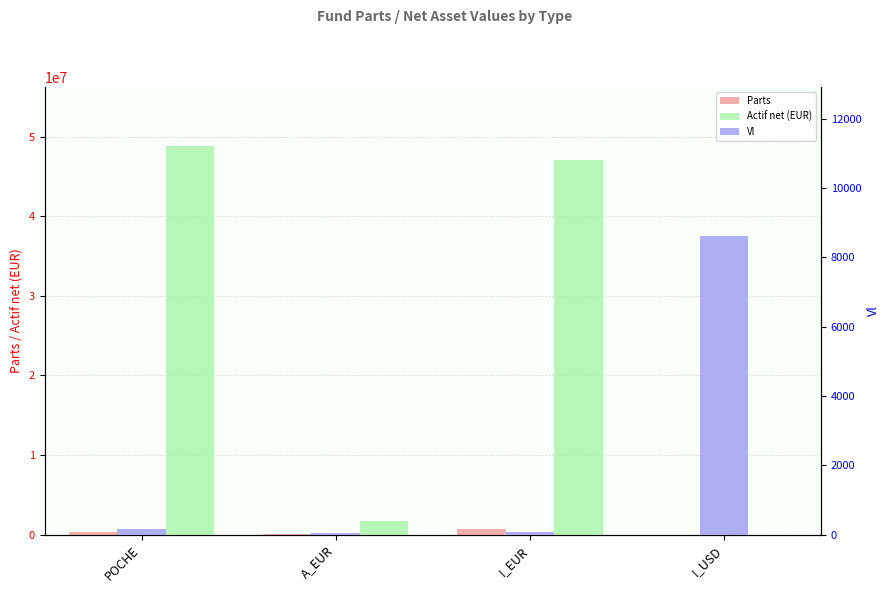

Rank the series by their maximum value, from highest to lowest.

Actif net (EUR), Parts, Vl